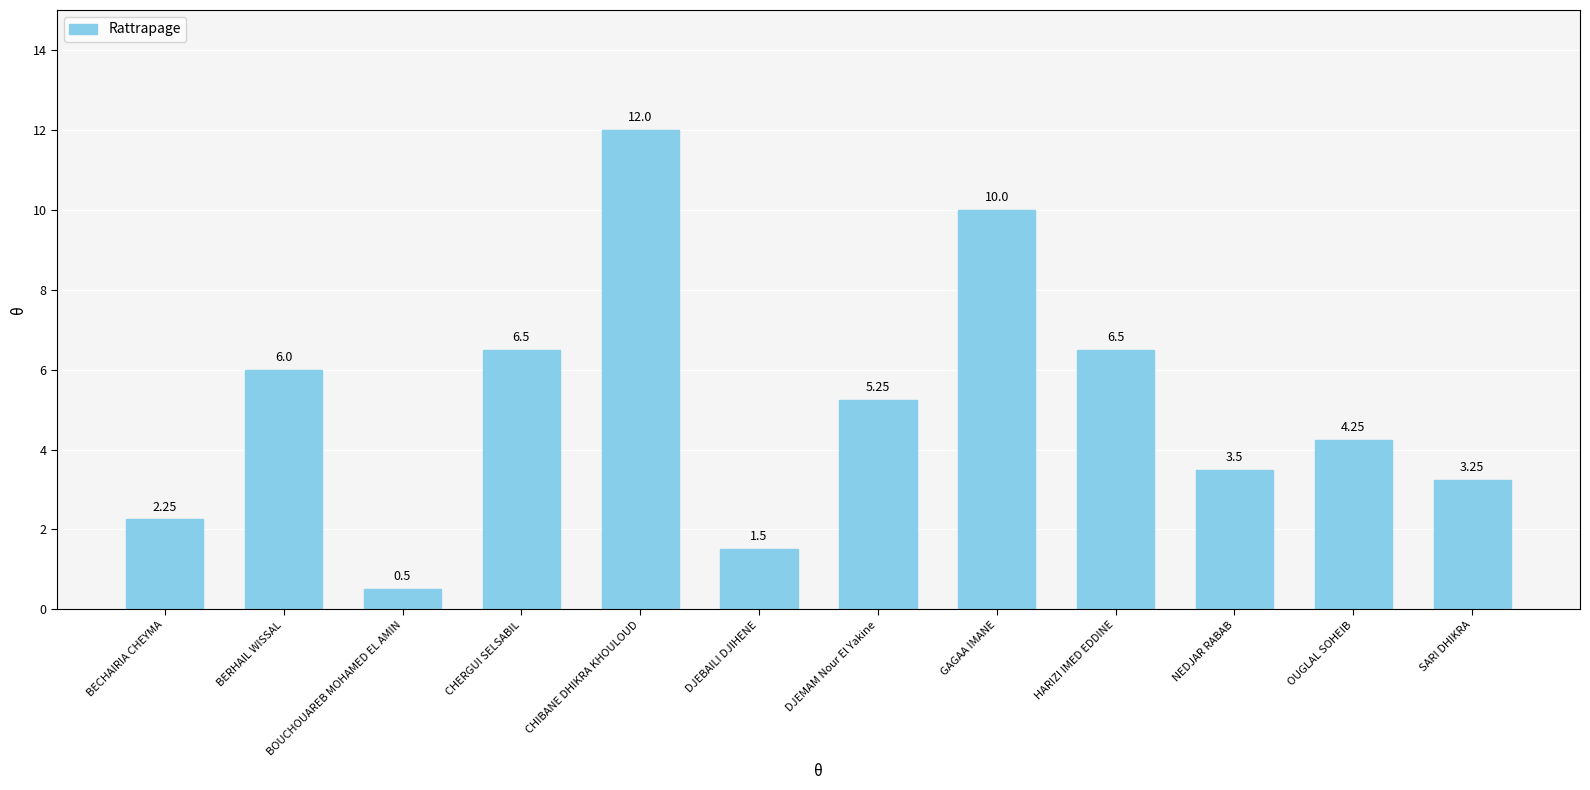

What is the label of the 3rd bar from the left?

BOUCHOUAREB MOHAMED EL AMIN